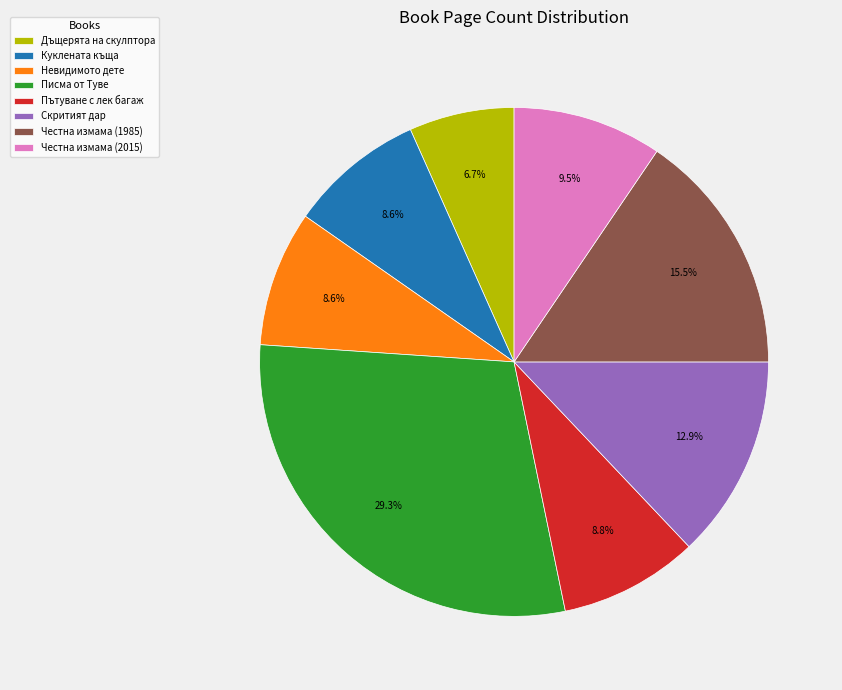

To the nearest percent, what portion does Невидимото дете represent?

9%